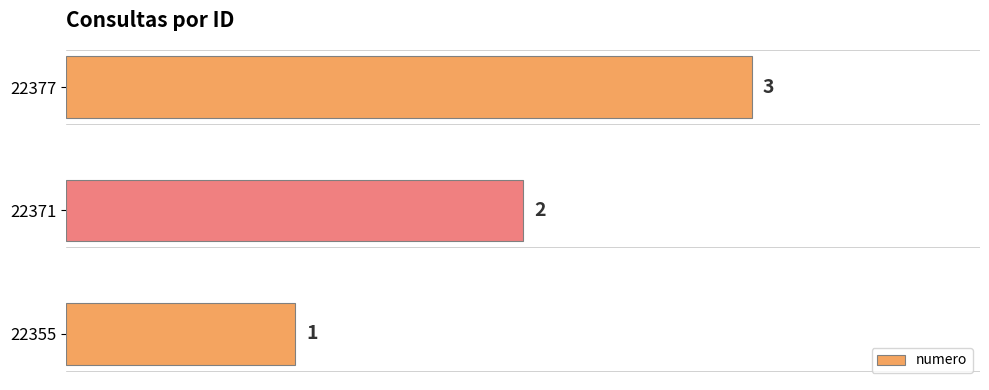

What is the smallest value displayed?

1